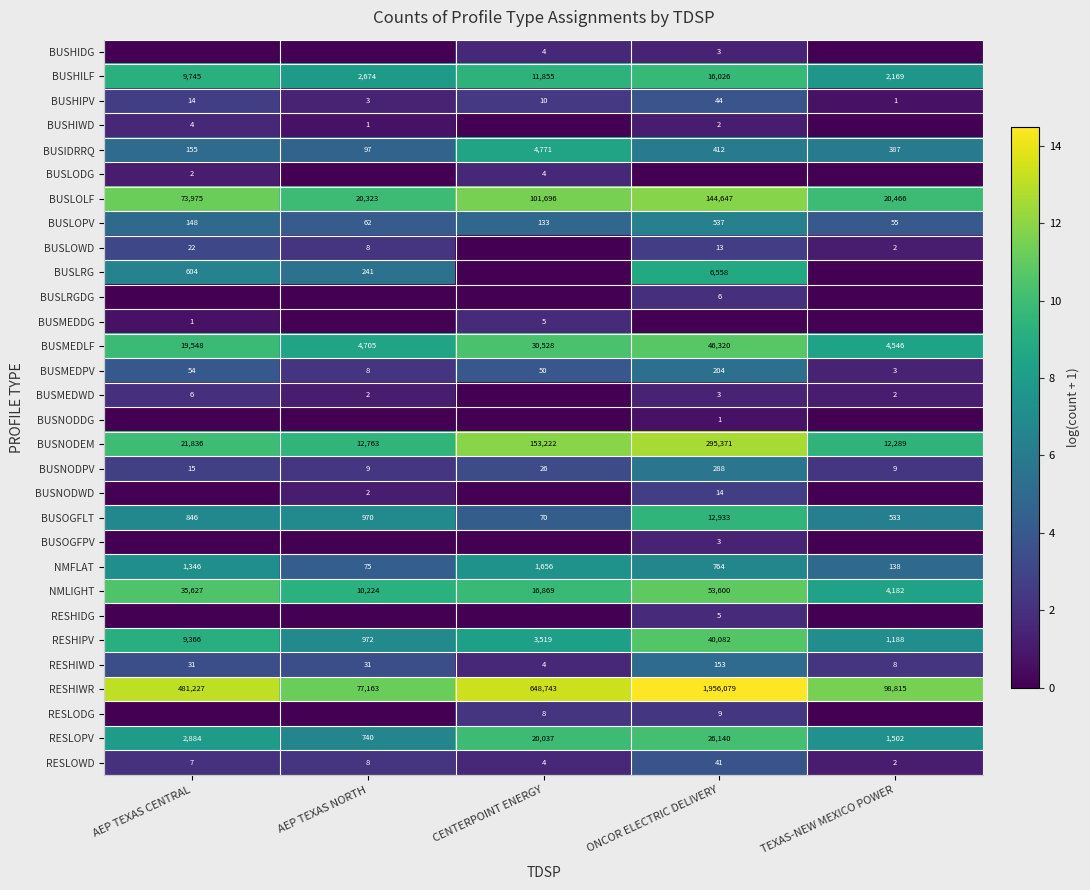

What is the sum of the BUSMEDPV values at AEP TEXAS NORTH and CENTERPOINT ENERGY?

58